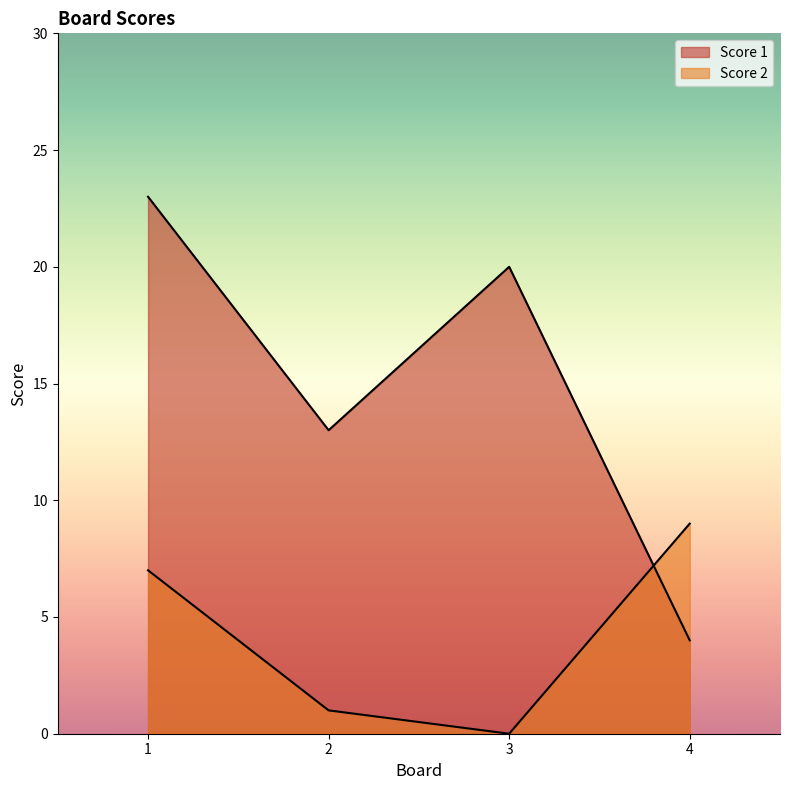

Reading right to left, extract all data points from this chart.

Score 1: 4=4	3=20	2=13	1=23
Score 2: 4=9	3=0	2=1	1=7